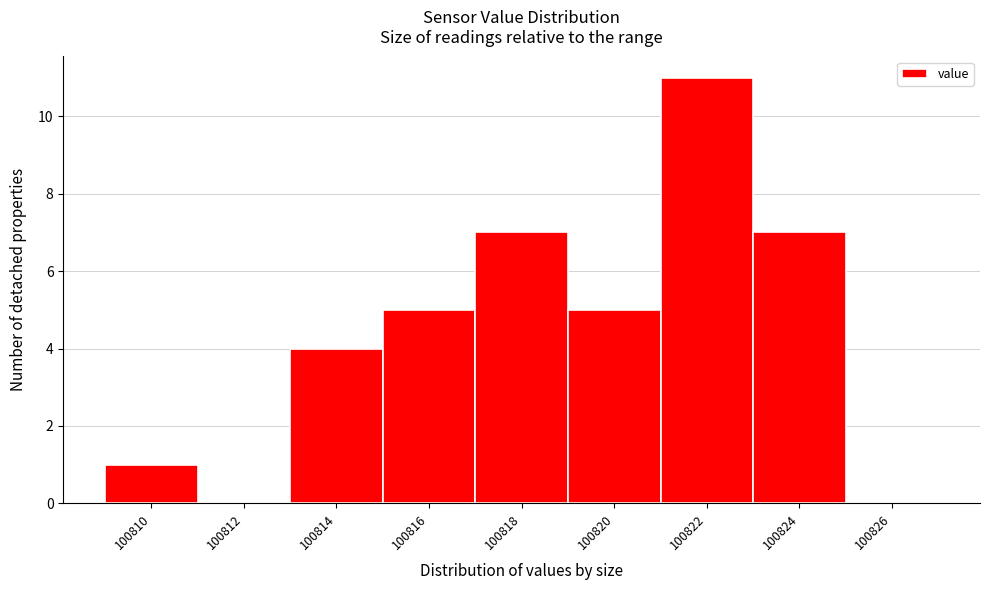

Reading left to right, extract all data points from this chart.

100810=1	100812=0	100814=4	100816=5	100818=7	100820=5	100822=11	100824=7	100826=0